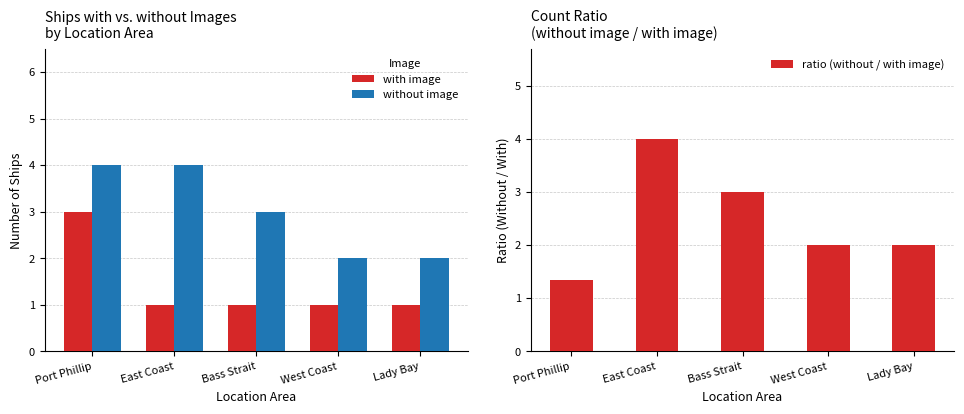

What is the label of the 4th bar from the left?

West Coast